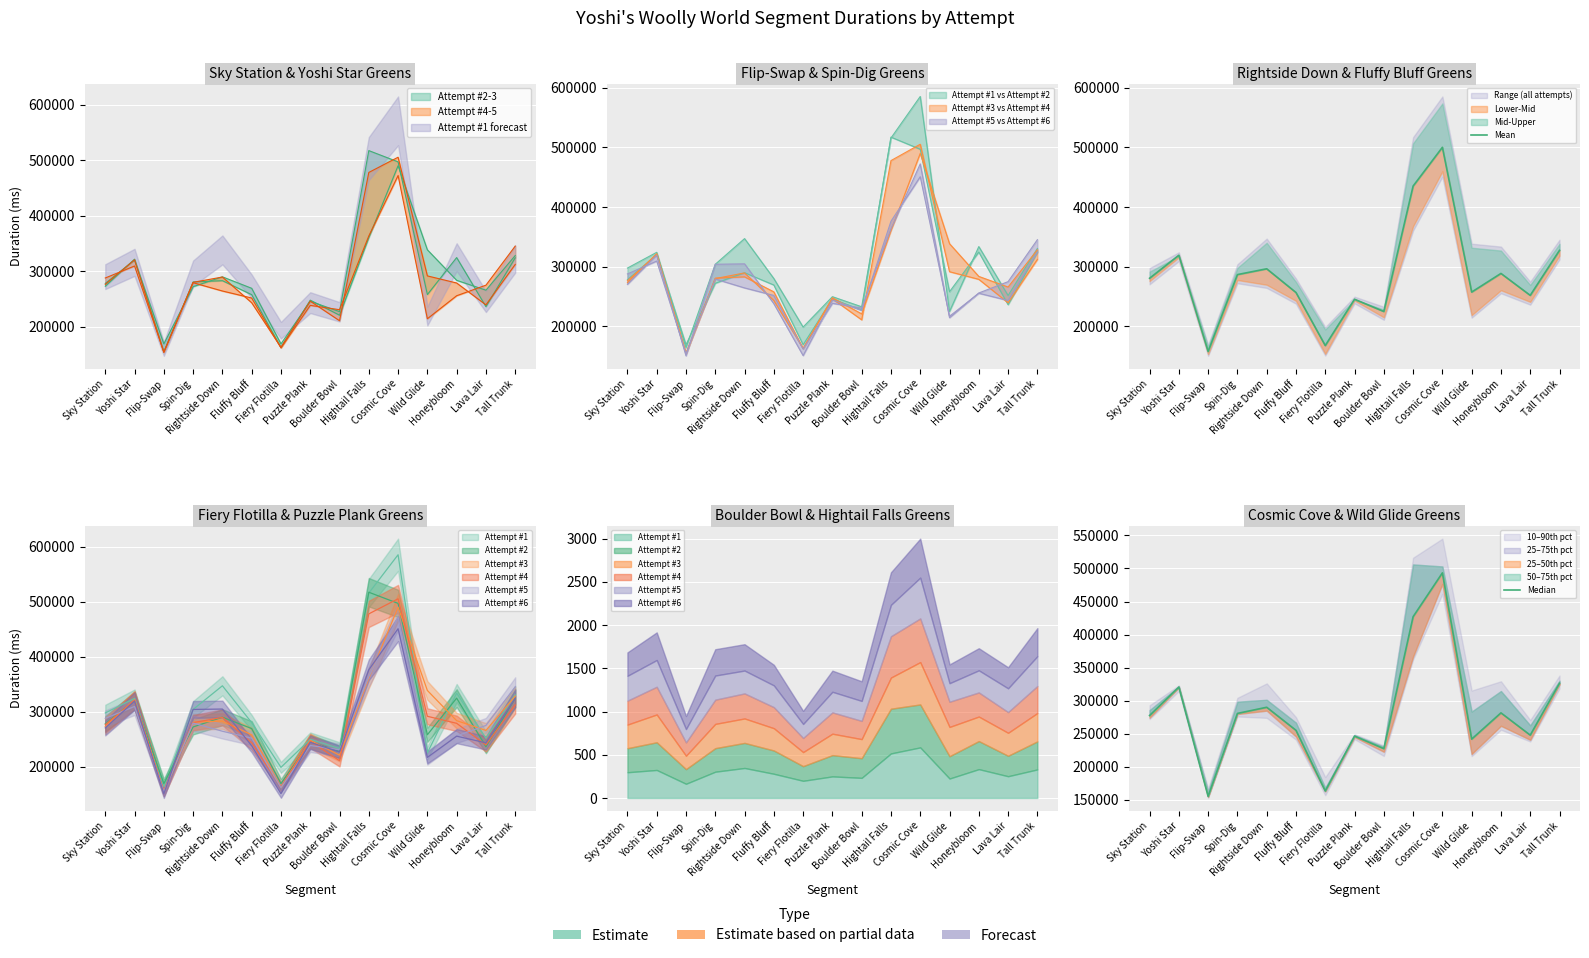

Where does the Mean series first go above 280650?

Yoshi Star